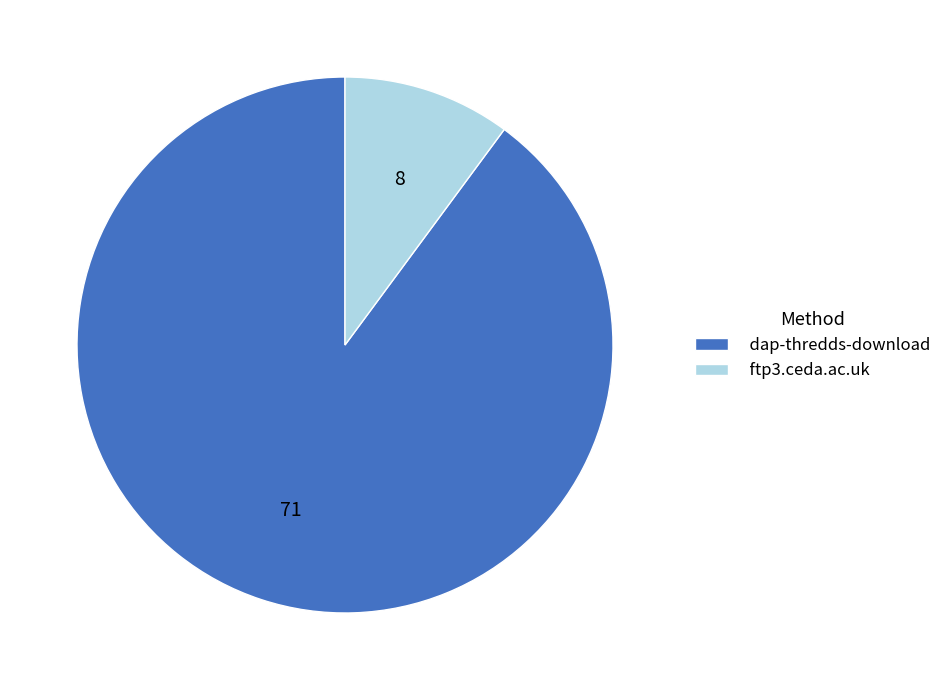

True or false: dap-thredds-download accounts for 77% of the total.

False